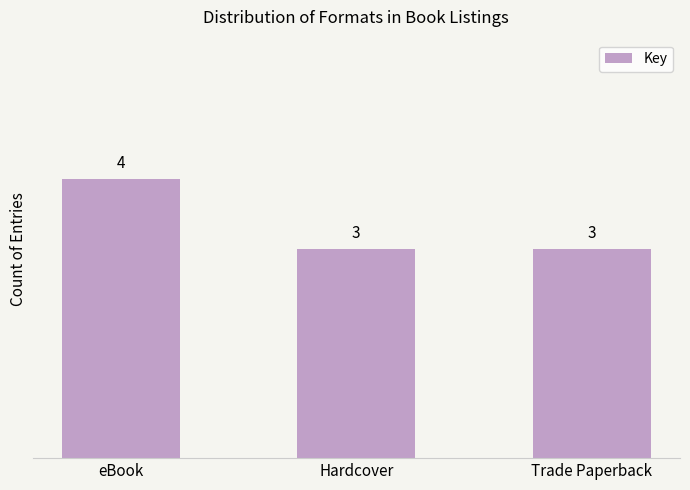

What is the change in value from eBook to Hardcover?

-1